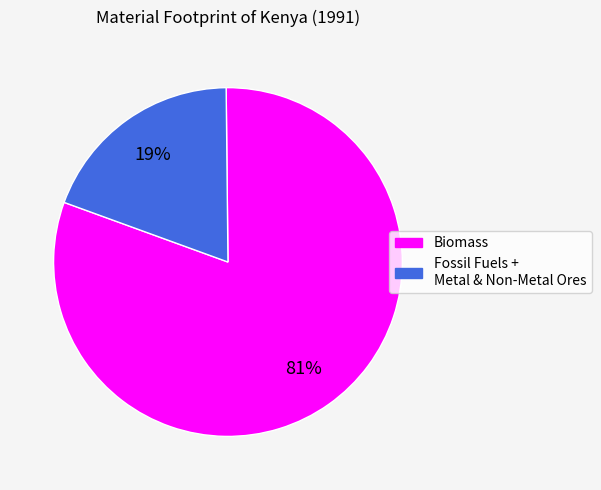

To the nearest percent, what is the average slice percentage?

50%